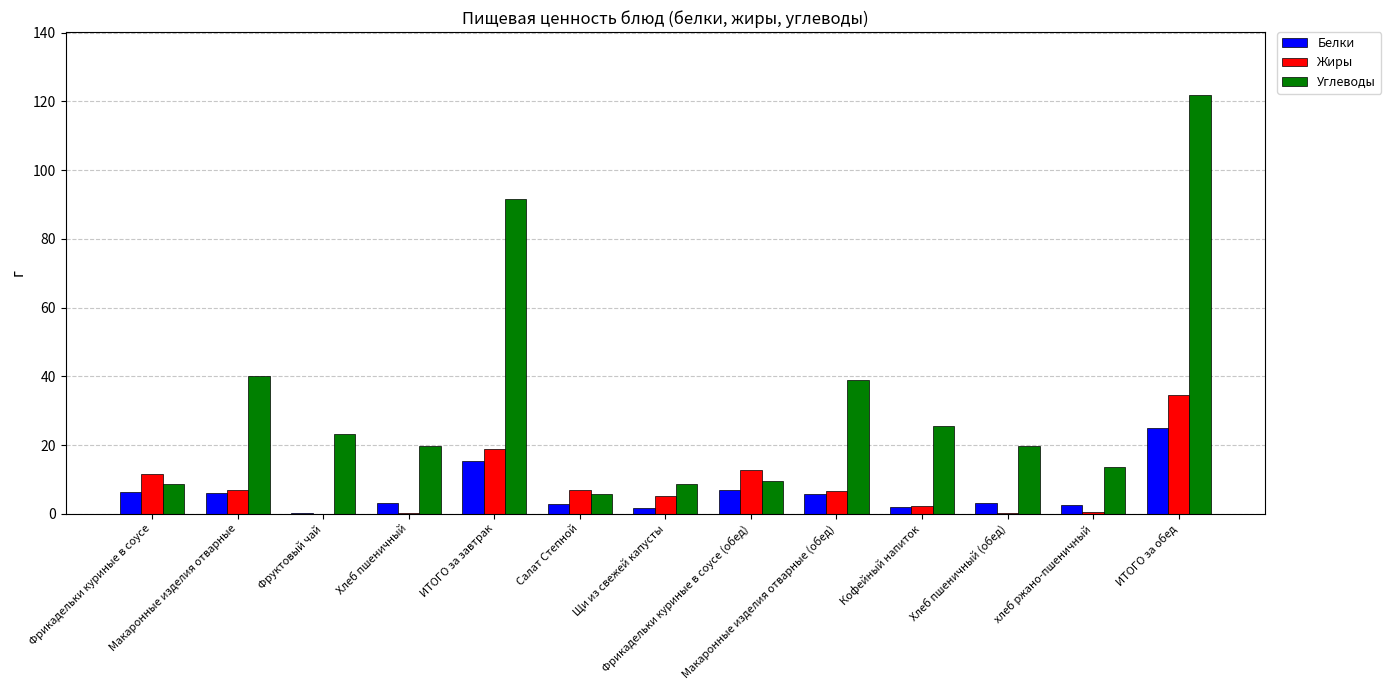

How many data points does each series have?

13